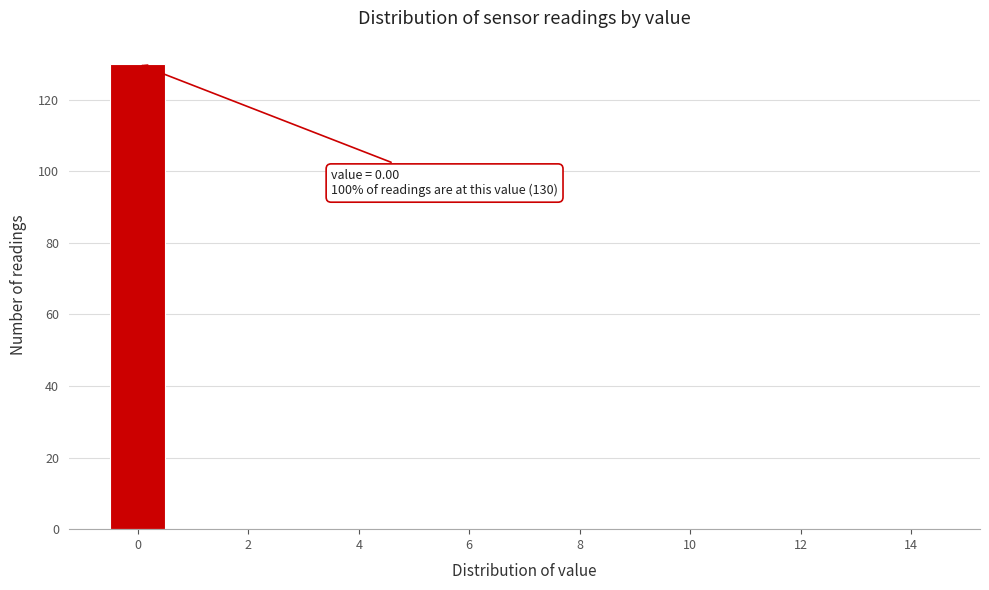

Over which range of the x-axis is the bar tallest?

-0.5 to 0.5